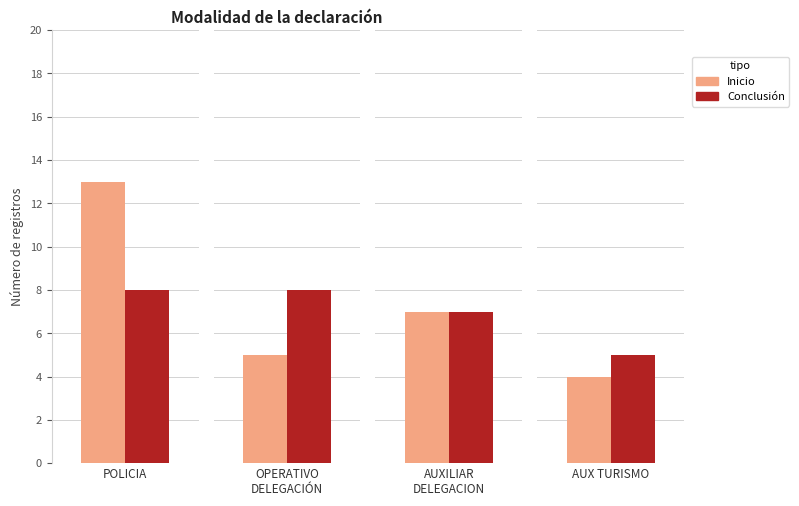

True or false: Inicio has a value of 3 at OPERATIVO DELEGACIÓN.

False